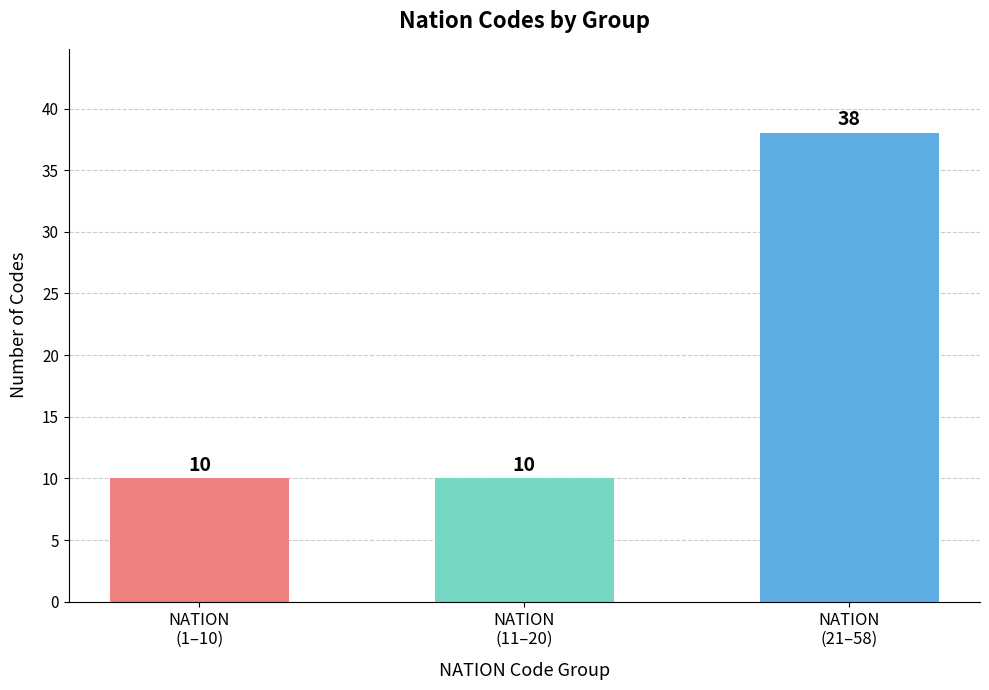

Count the values in the range 10 to 38.

3